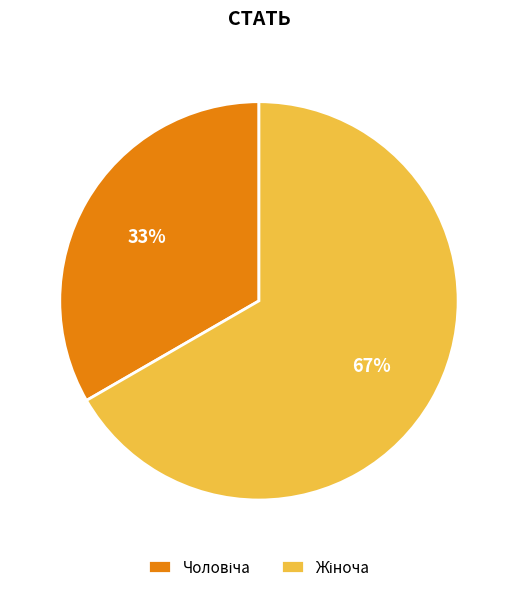

To the nearest percent, what is the average slice percentage?

50%